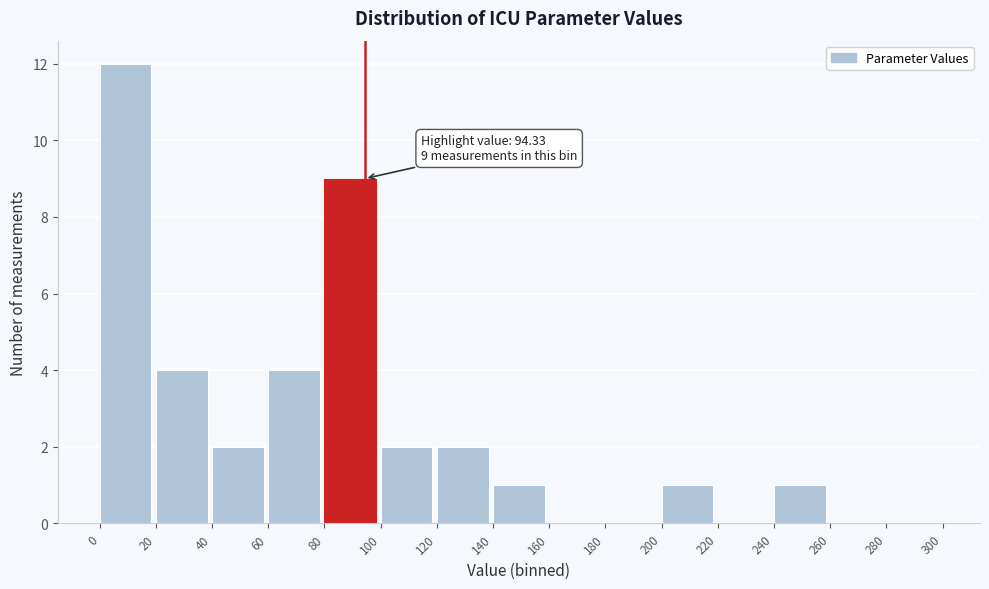

Which range on the x-axis has the tallest bar?

0 to 20